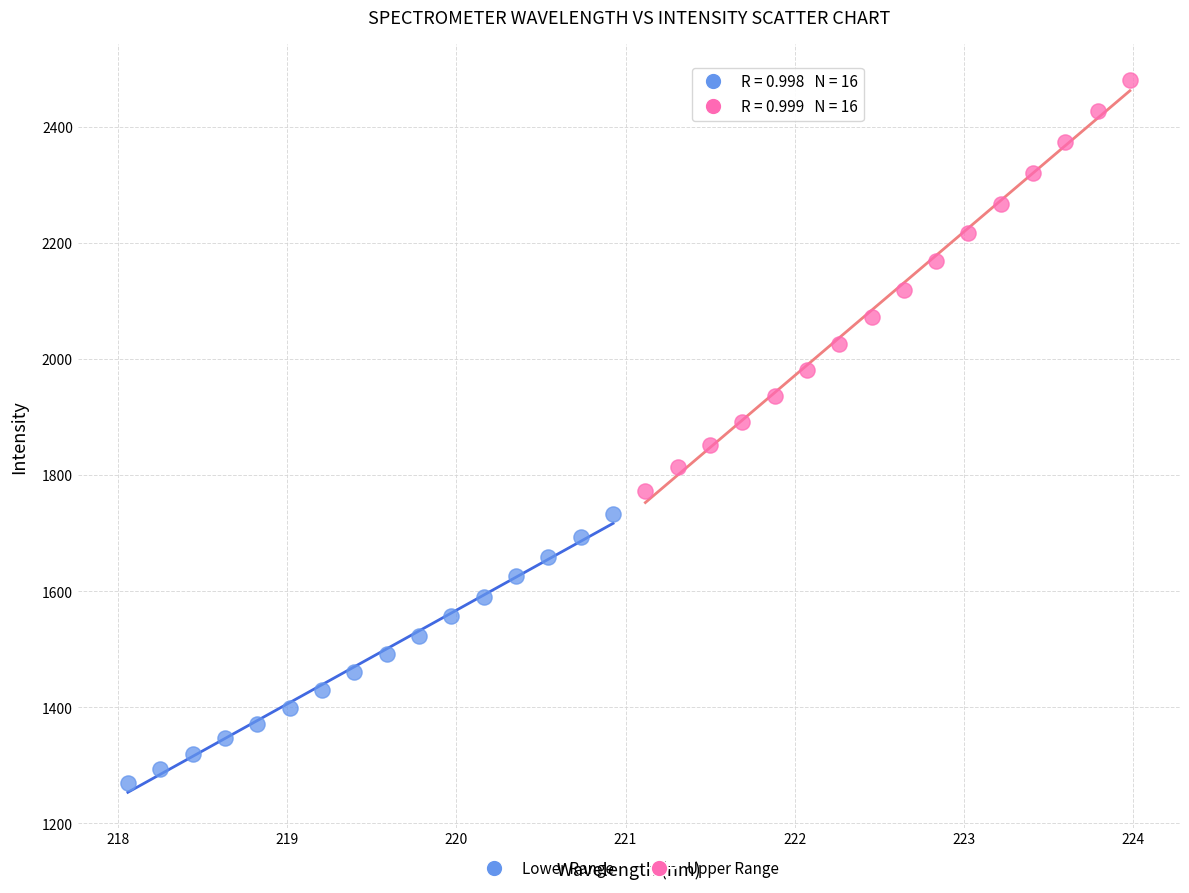

Which series contains the highest Y value?

Upper Range